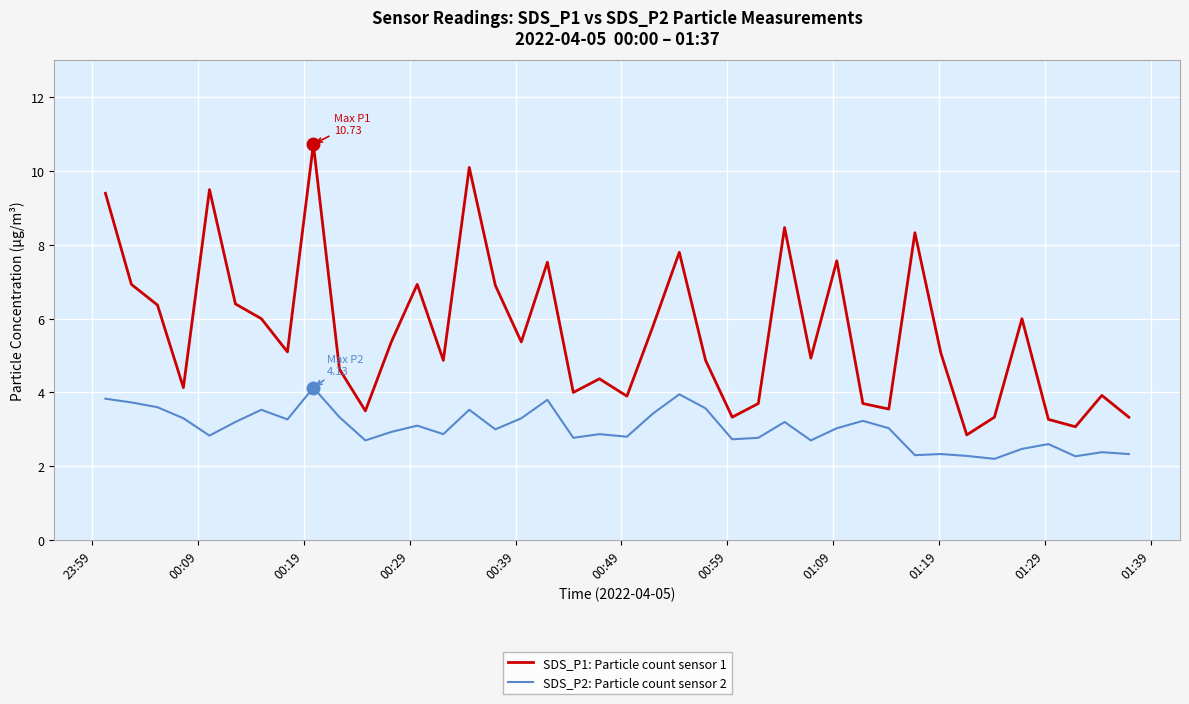

True or false: SDS_P2: Particle count sensor 2 and SDS_P1: Particle count sensor 1 intersect in this chart.

False